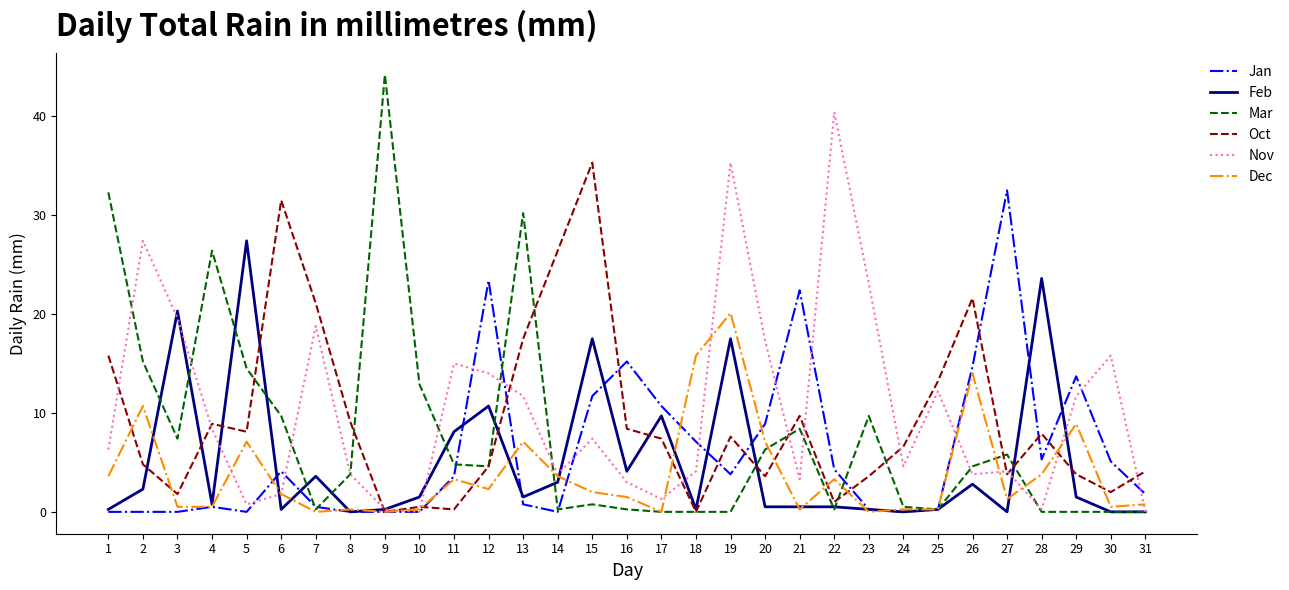

Is it true that Mar equals 26.4 at 4?

True